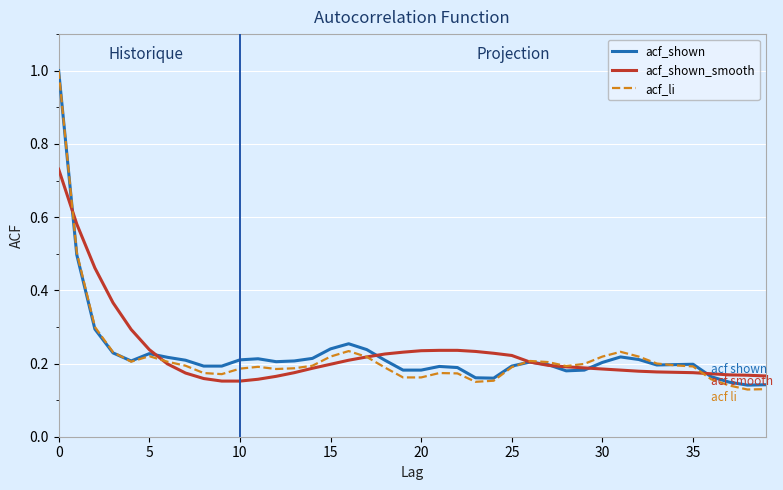

True or false: acf_shown and acf_shown_smooth cross at least once.

True